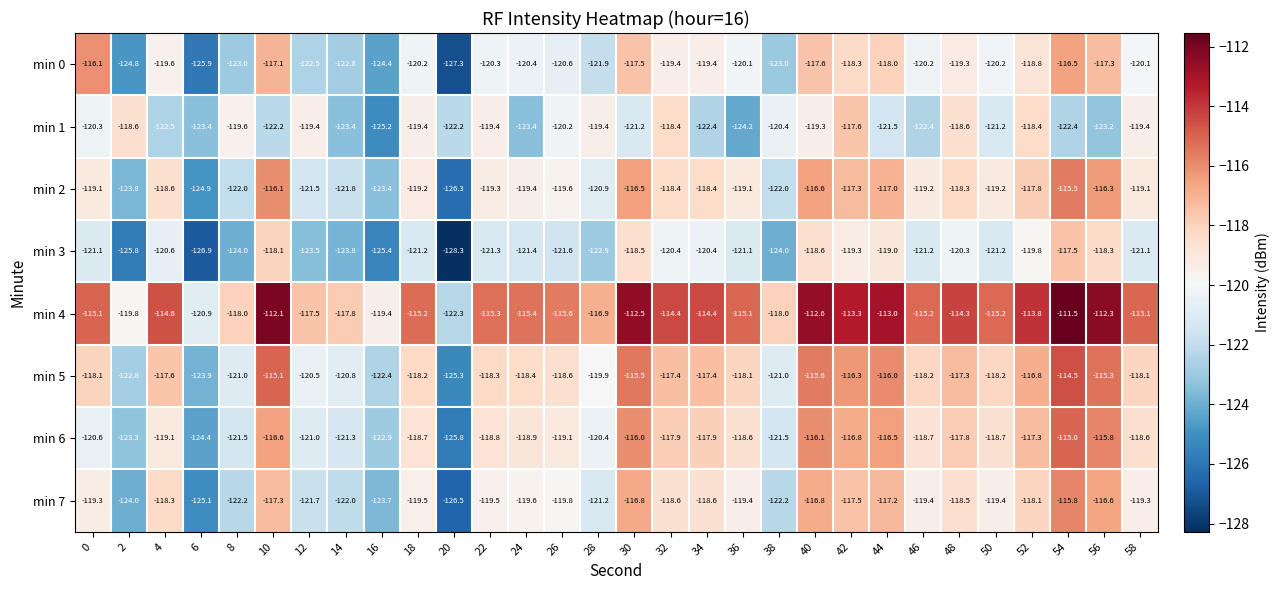

The min 0 series shows -184.1 at 2. True or false?

False